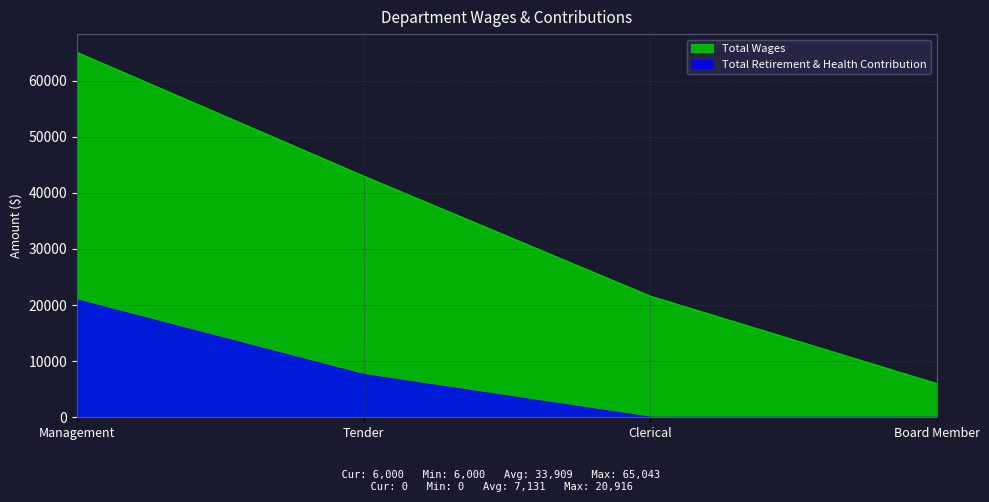

Reading left to right, what are all the values shown in this chart?

Total Wages: Management=65043	Tender=42992	Clerical=21600	Board Member=6000
Total Retirement & Health Contribution: Management=20916	Tender=7608	Clerical=0	Board Member=0